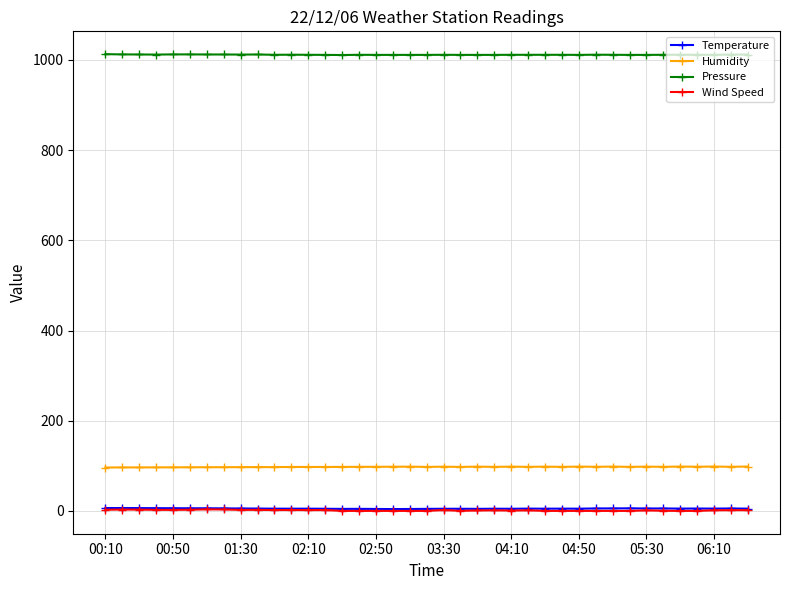

What is the lowest value of the Pressure series?

1010.9